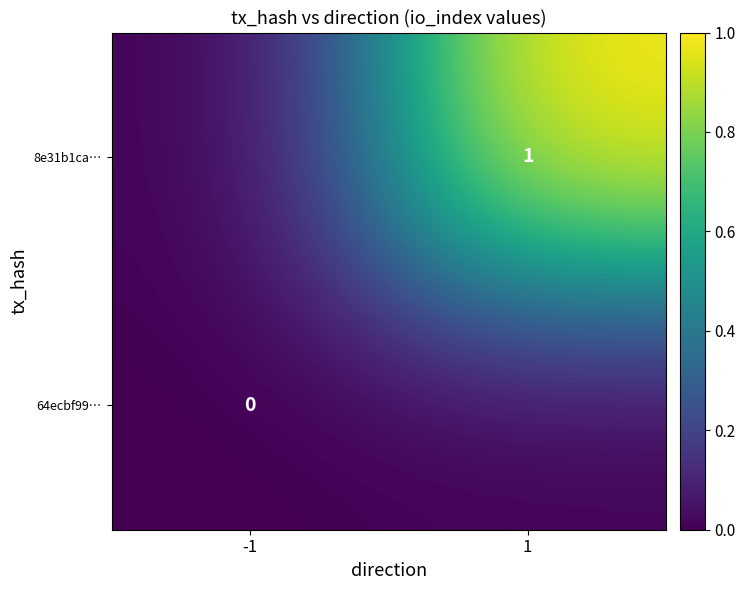

The 8e31b1ca… series shows 0 at 1. True or false?

False